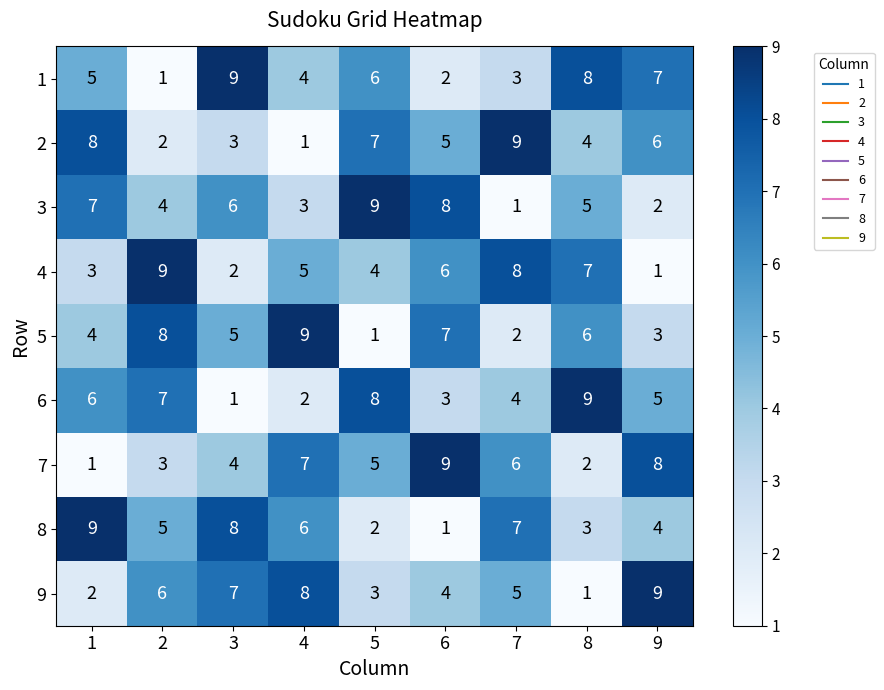

What is the total value across all series at 4?

45